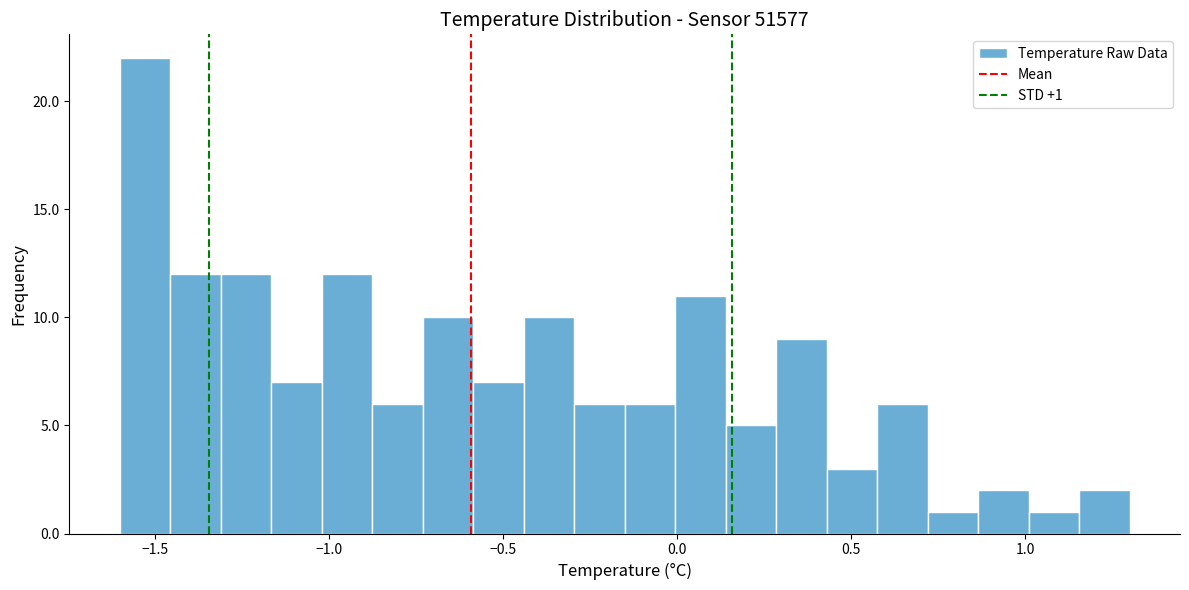

Read against the x-axis, roughly where is the centre of the tallest bar?

-1.55